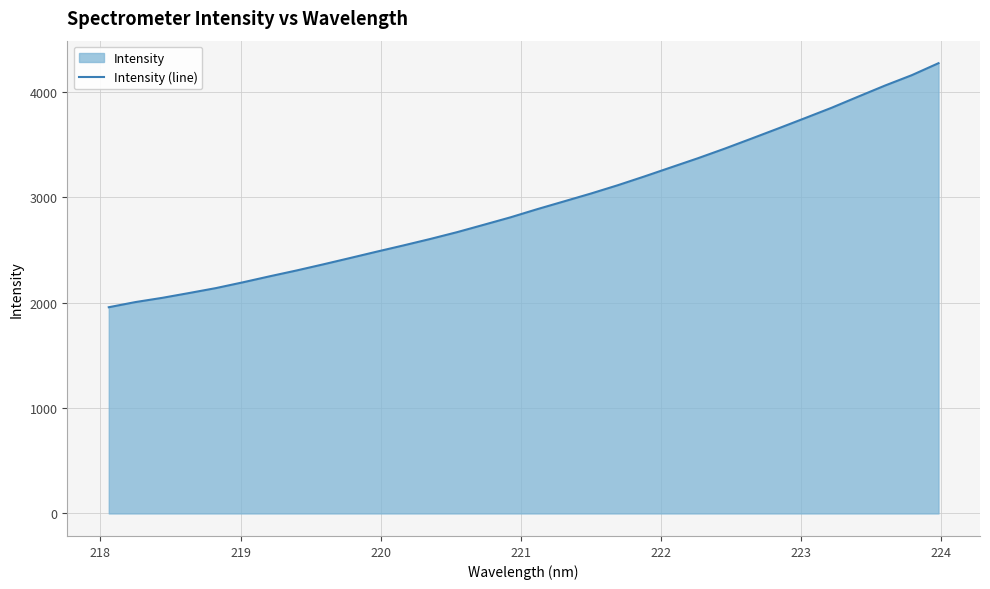

How many series are shown in this chart?

1